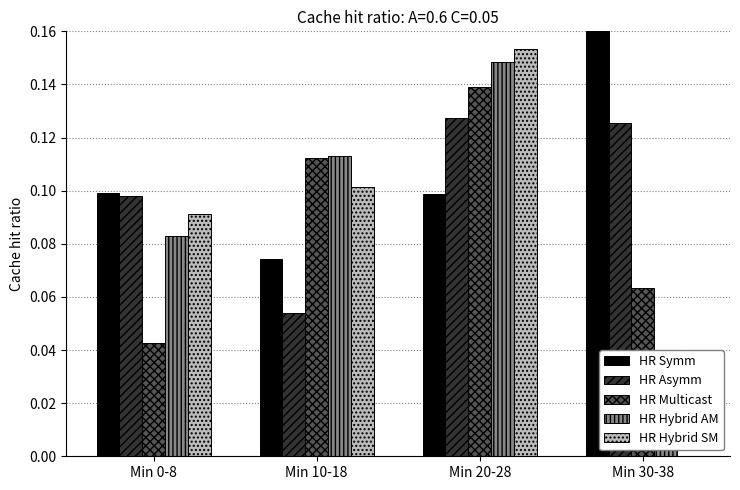

How many bars are there in total?

20